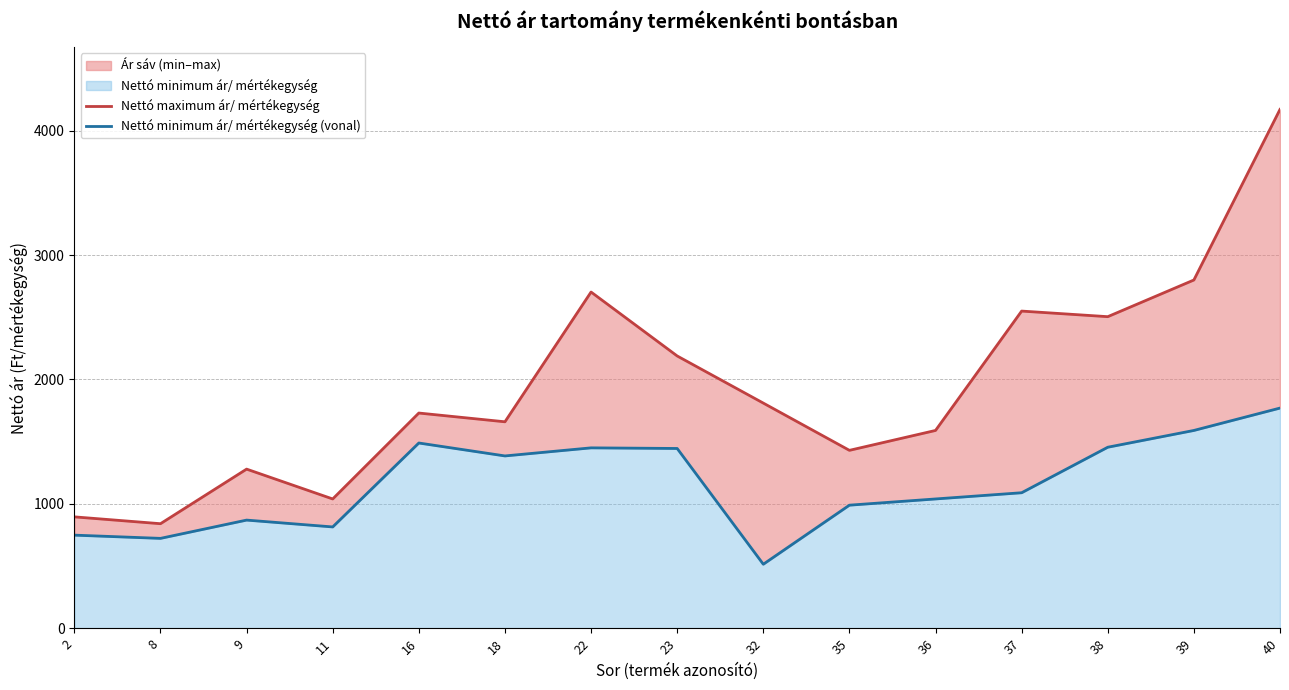

Where is the first local minimum for Nettó maximum ár/ mértékegység?

8